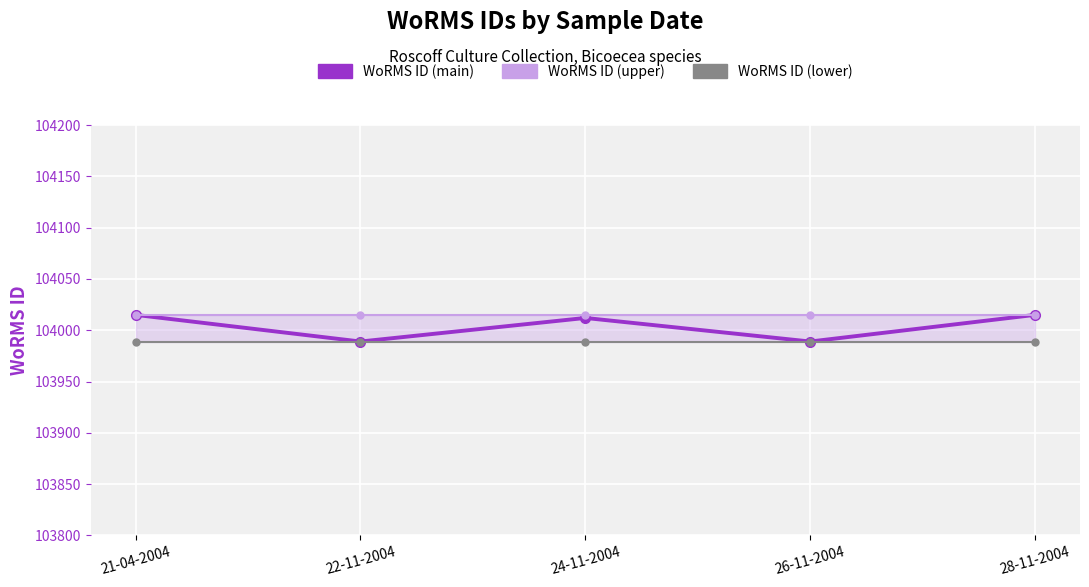

Rank the series by their maximum value, from lowest to highest.

WoRMS ID (lower), WoRMS ID (main), WoRMS ID (upper)